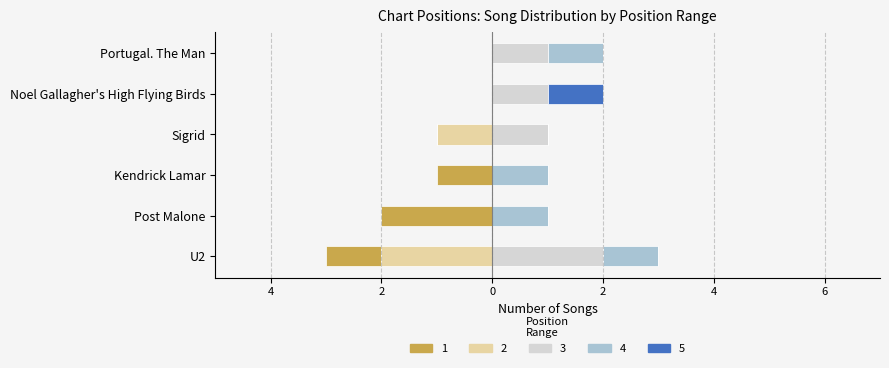

What are all the series names shown in the legend?

1, 2, 3, 4, 5